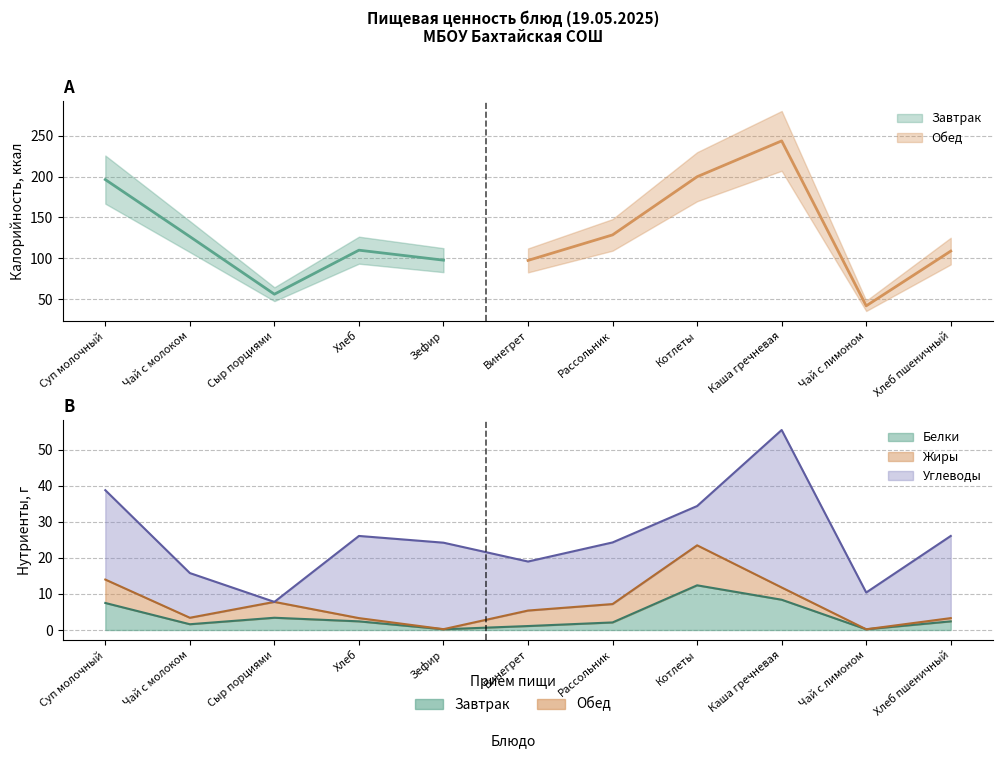

List the series in order of their peak value, highest first.

Калорийность, Углеводы, Белки, Жиры